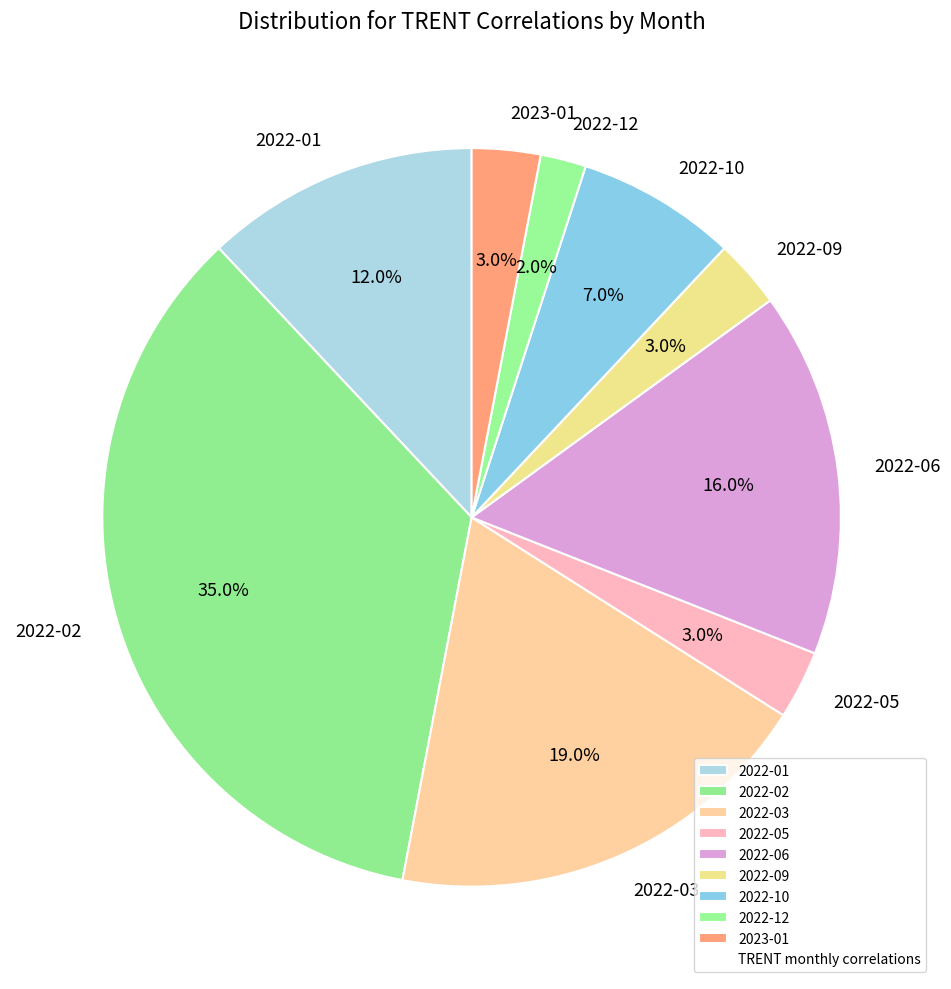

Count the number of slices in the pie.

9